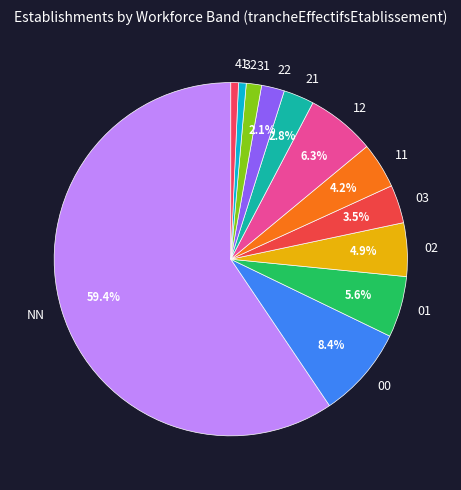

Which has a higher value, 12 or 02?

12